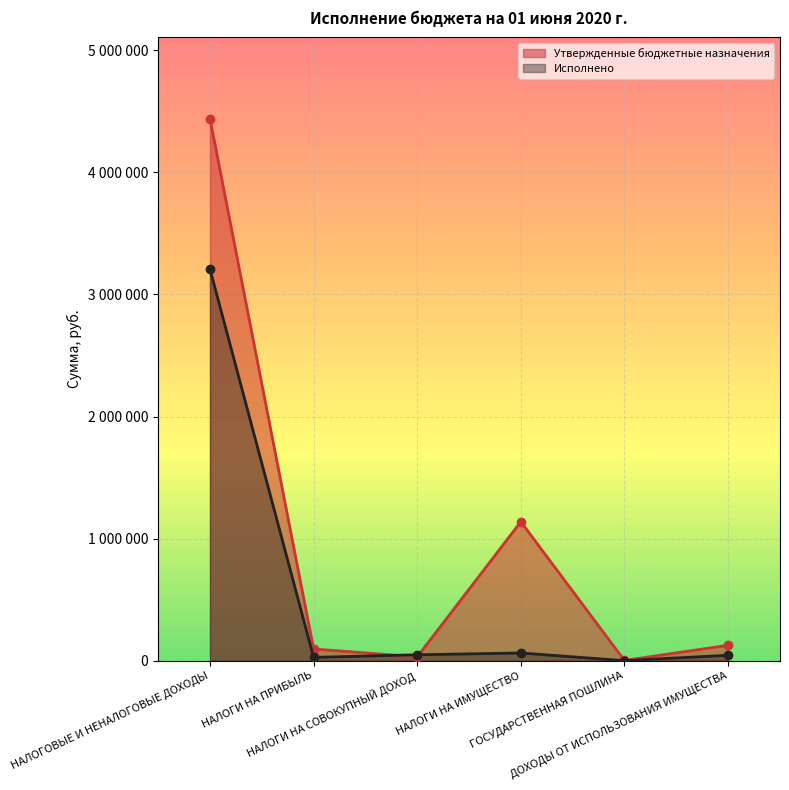

Which series has the largest range (max minus min)?

Утвержденные бюджетные назначения